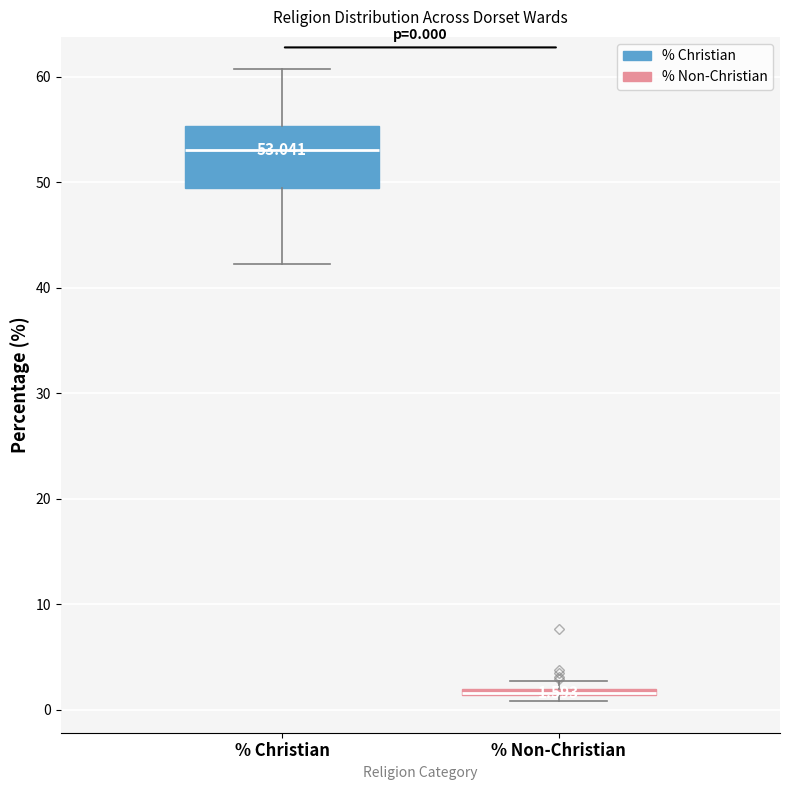

Comparing the boxes themselves (not the whiskers), which one is the tallest?

% Christian